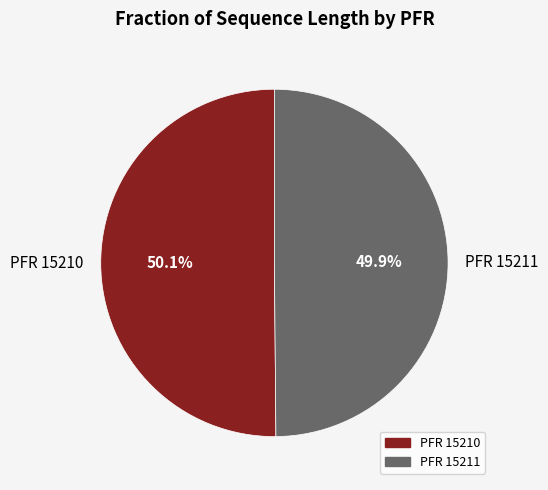

Approximately how many times larger is the value at PFR 15211 compared to PFR 15210?

1.0